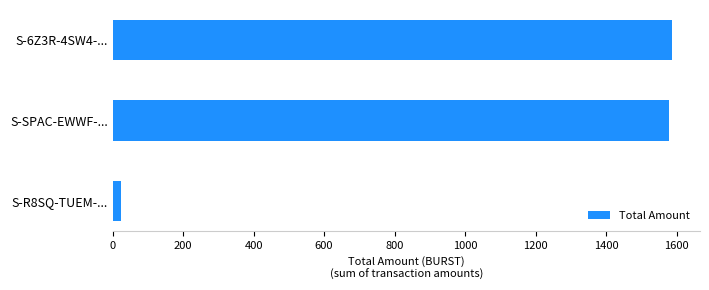

What is the sum of the values at S-6Z3R-4SW4-... and S-SPAC-EWWF-...?

3164.3